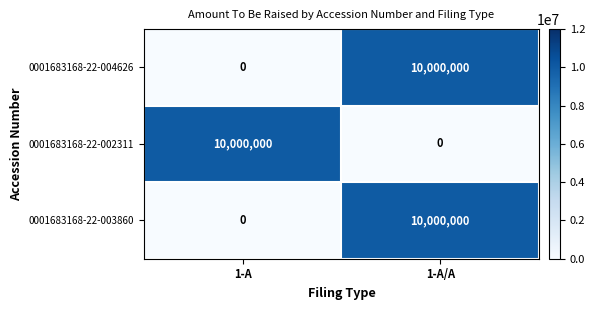

At how many categories does at least one series exceed 7760082?

2